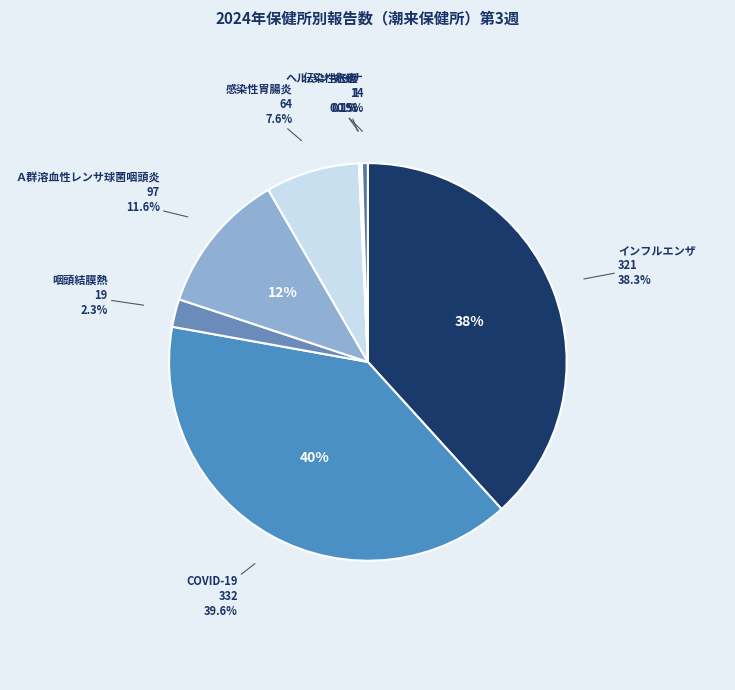

Does ＲＳウイルス感染症 represent more than half of the total?

No